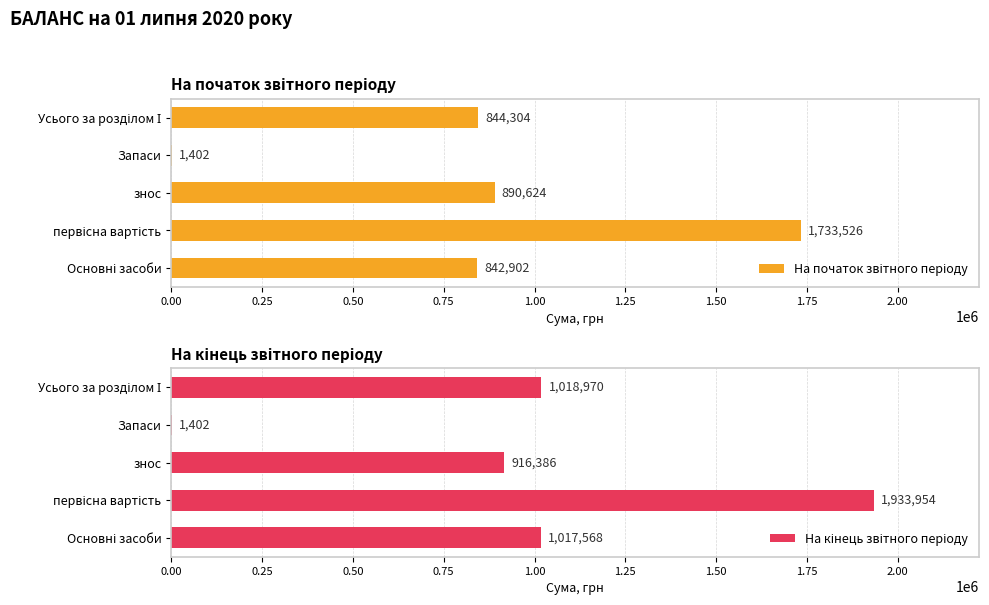

What position from the left is знос?

3